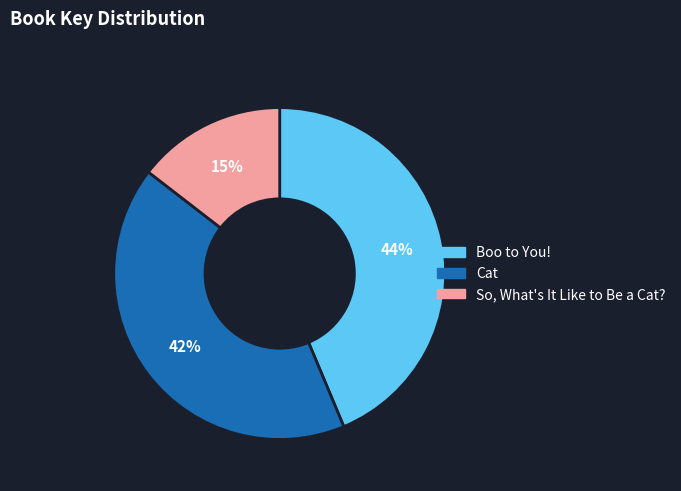

Does So, What's It Like to Be a Cat? represent more than half of the total?

No